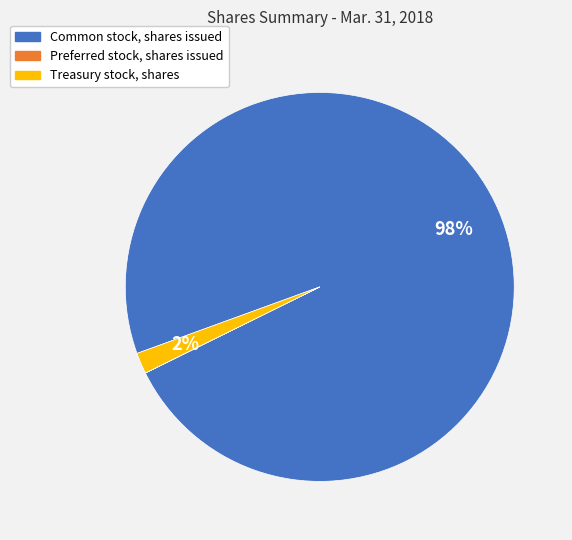

Combined, do Treasury stock, shares and Common stock, shares issued account for over 50%?

Yes